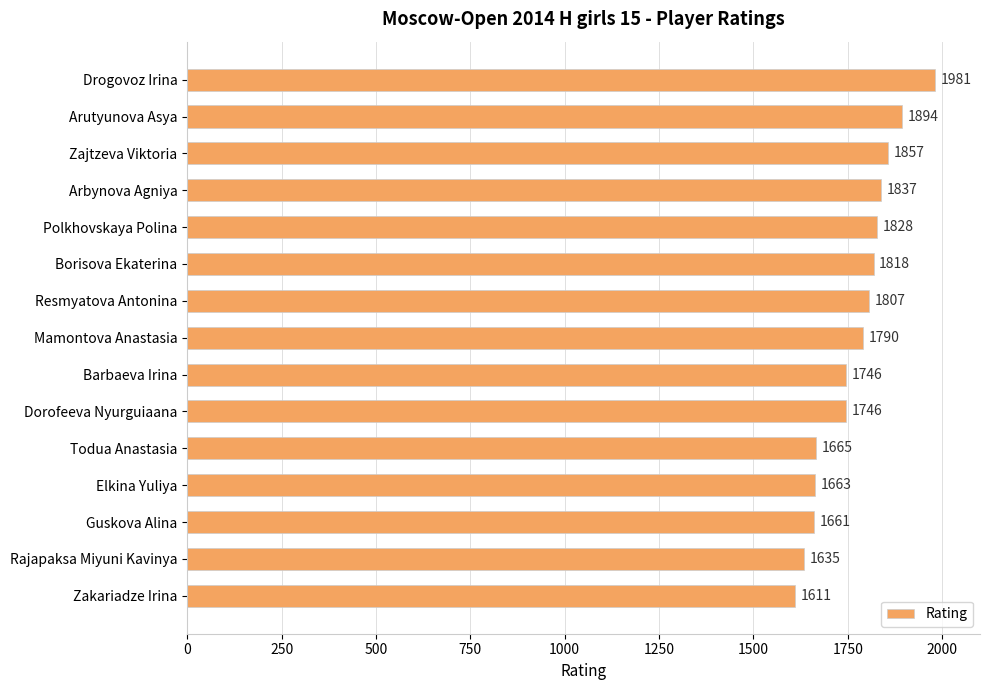

Approximately how many times larger is the value at Dorofeeva Nyurguiaana compared to Borisova Ekaterina?

1.0